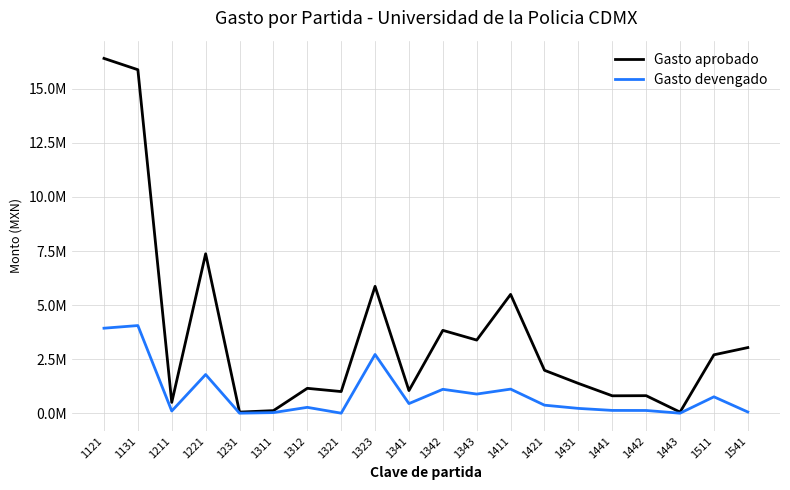

Does the chart have visible grid lines?

Yes